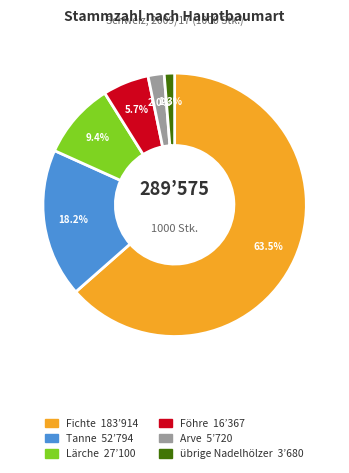

Is the sum of Fichte and Föhre greater than half?

Yes